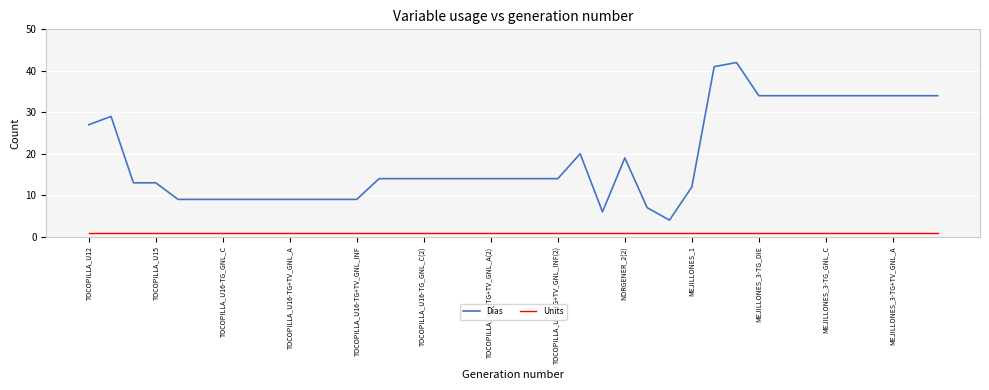

Which series has the largest total across all categories?

Días